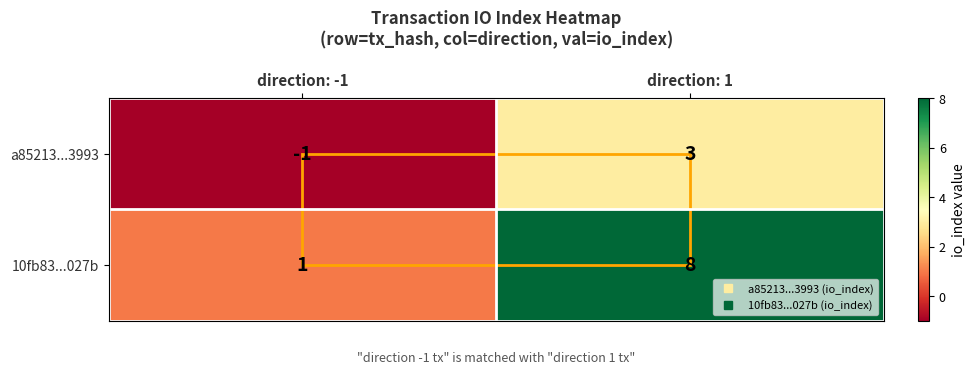

Which series has the widest spread of values?

10fb83...027b